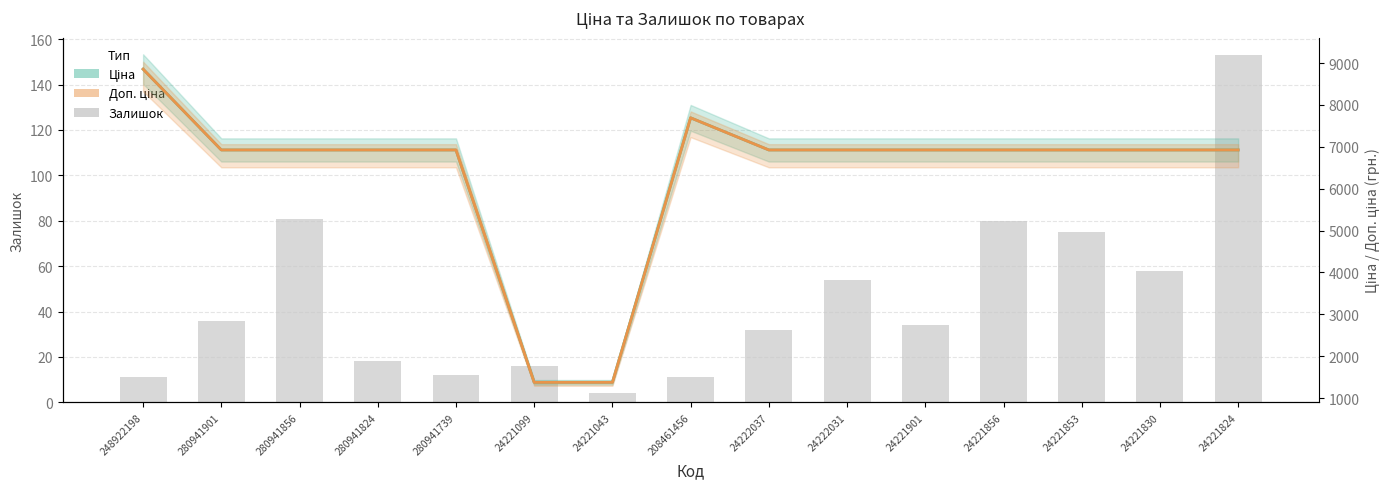

What is the minimum value shown in the chart?

4.0